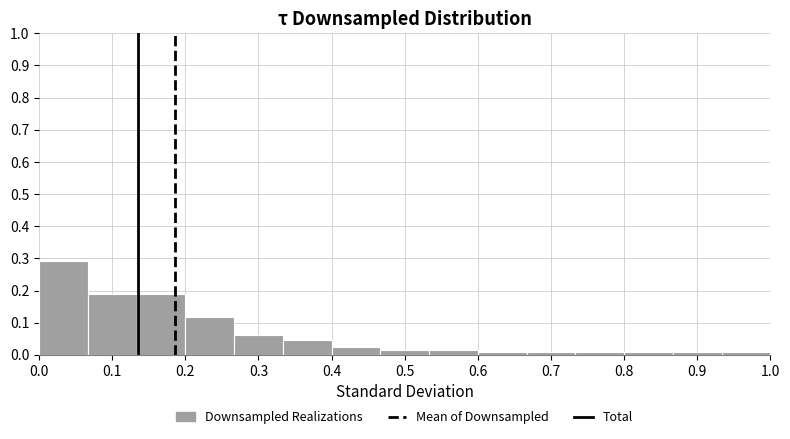

Reading left to right, transcribe this chart: for each bar, give the range it covers on the x-axis and its height. Neither the bar edges nor the heights are printed on the chart, so give them approximately, as read against the axes.

0.00 to 0.07: 0.29
0.07 to 0.13: 0.19
0.13 to 0.20: 0.19
0.20 to 0.27: 0.12
0.27 to 0.33: 0.06
0.33 to 0.40: 0.05
0.40 to 0.47: 0.02
0.47 to 0.53: 0.02
0.53 to 0.60: 0.02
0.60 to 0.67: under 0.01
0.67 to 0.73: under 0.01
0.73 to 0.80: under 0.01
0.80 to 0.87: under 0.01
0.87 to 0.93: under 0.01
0.93 to 1.00: under 0.01